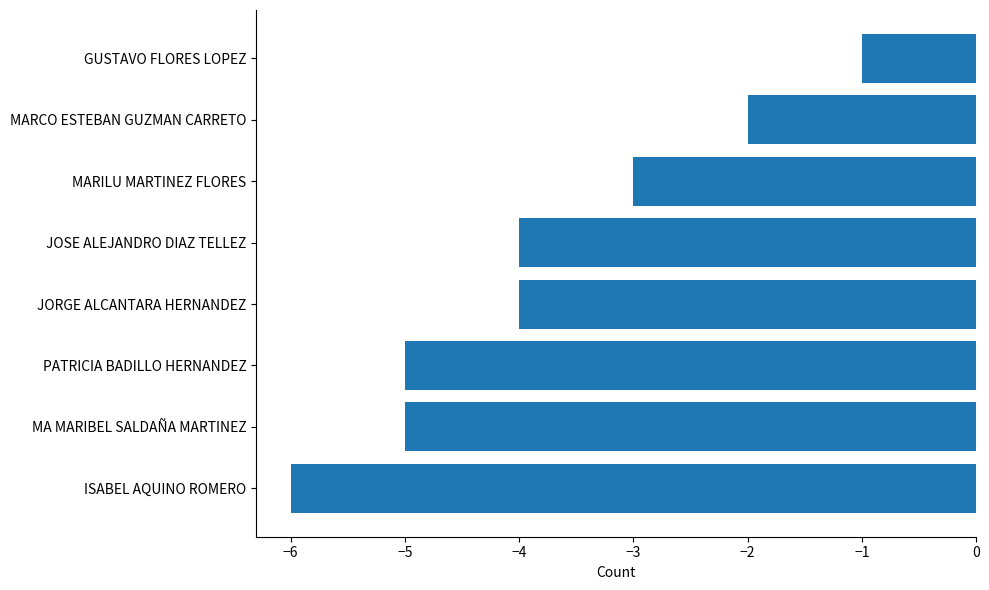

Count the number of data series in this chart.

1